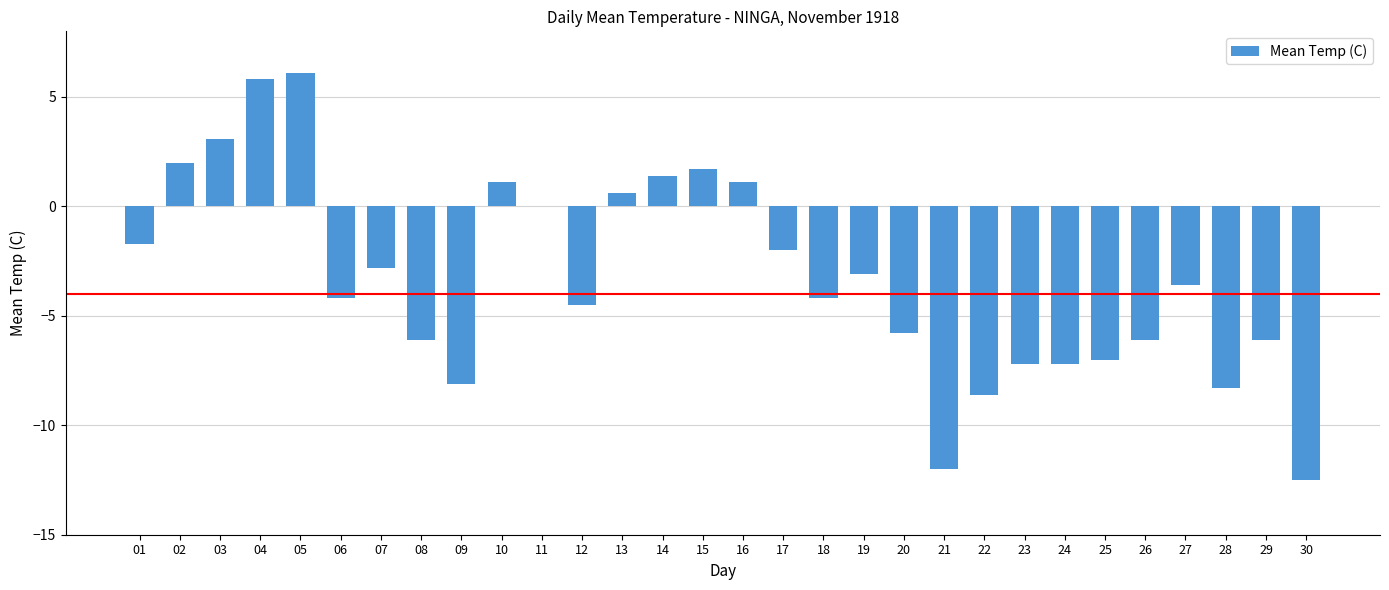

What is the change in value from 16 to 28?

-9.4